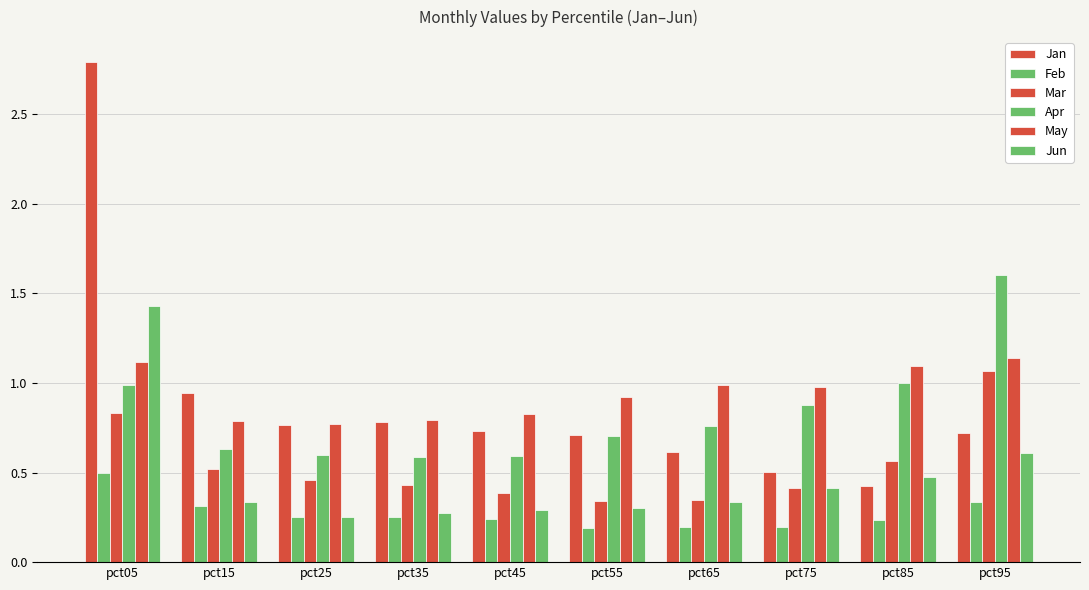

Does the chart contain stacked bars?

No